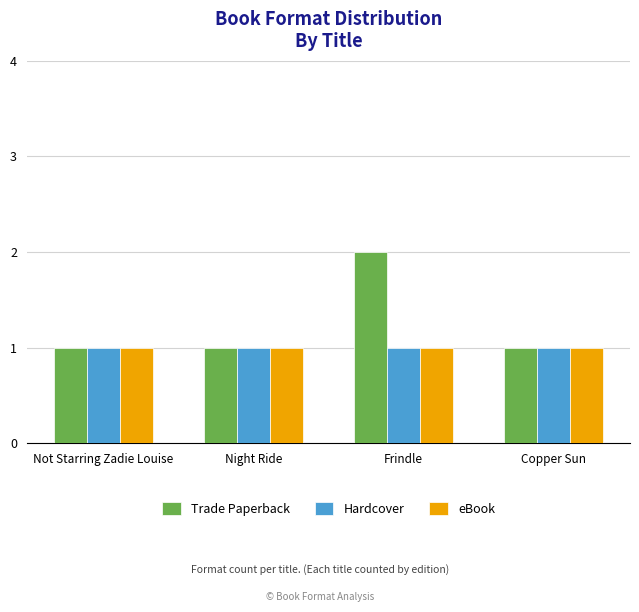

Which series has the largest range (max minus min)?

Trade Paperback